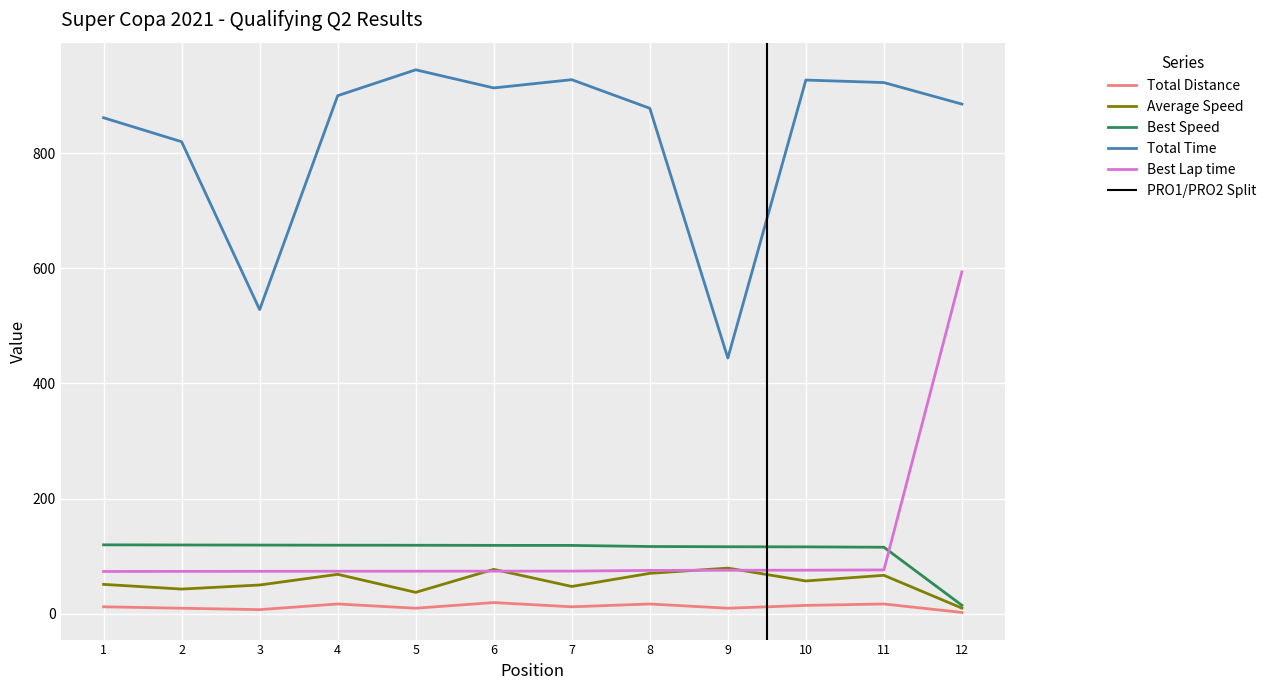

Where do Best Lap time and Best Speed first cross each other?

11 and 12